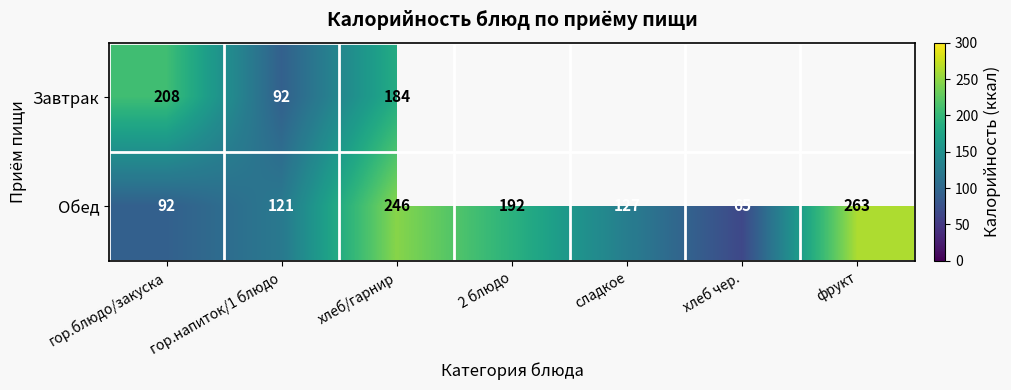

Is the value of Обед at гор.блюдо/закуска greater than the value of Завтрак at гор.блюдо/закуска?

No